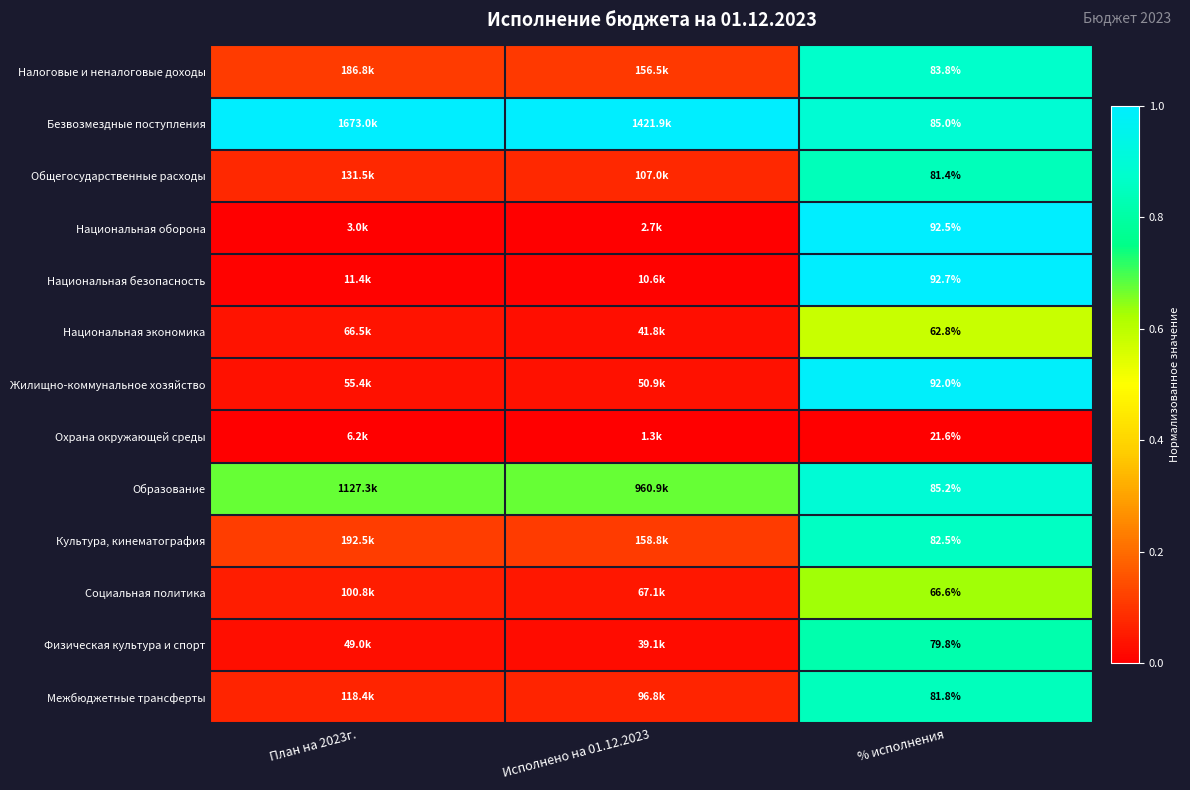

List the labels in order of Физическая культура и спорт value, largest first.

% исполнения, План на 2023г., Исполнено на 01.12.2023